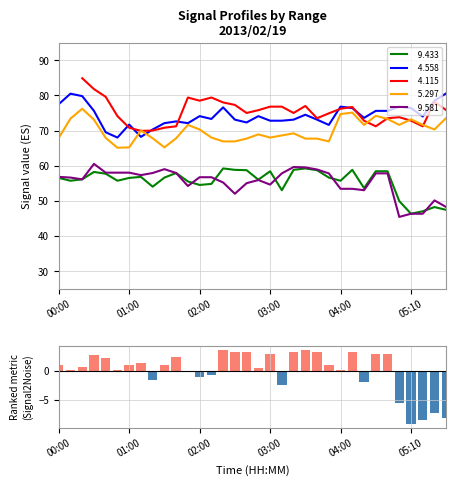

What position from the left is 7?

8